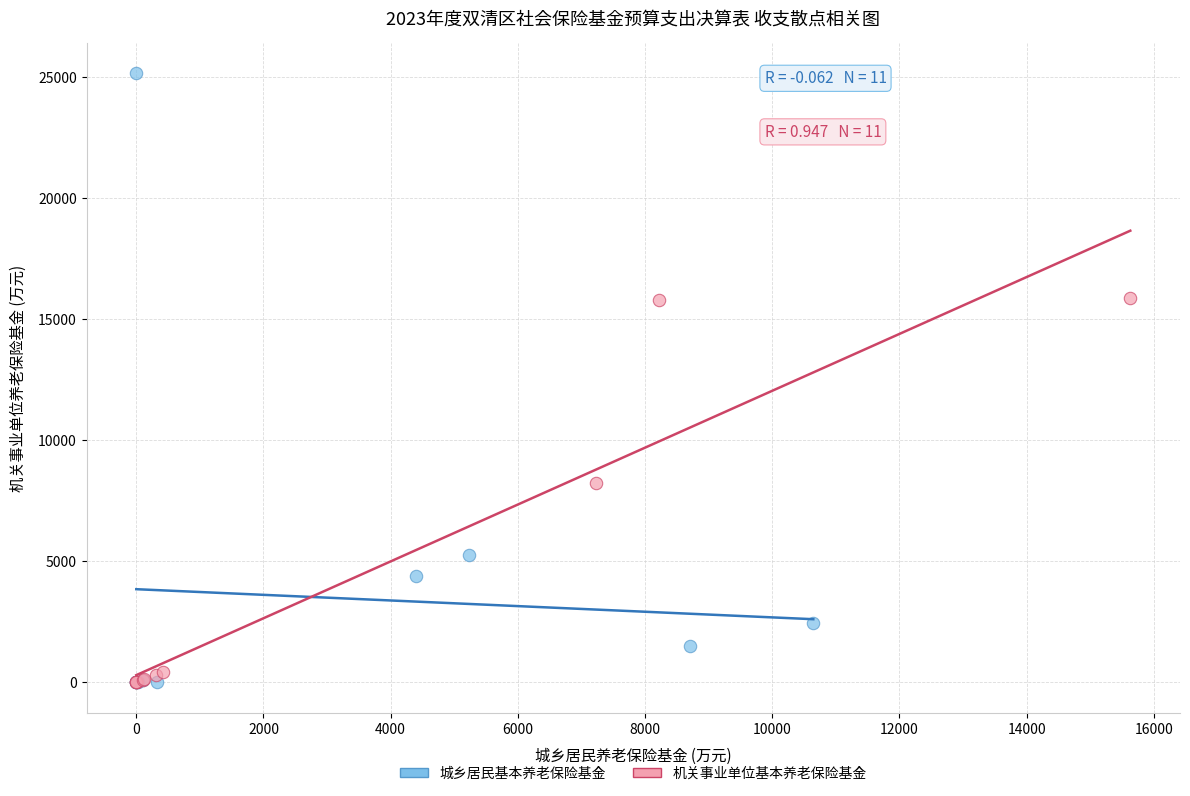

Which series has the widest spread of Y values?

城乡居民基本养老保险基金